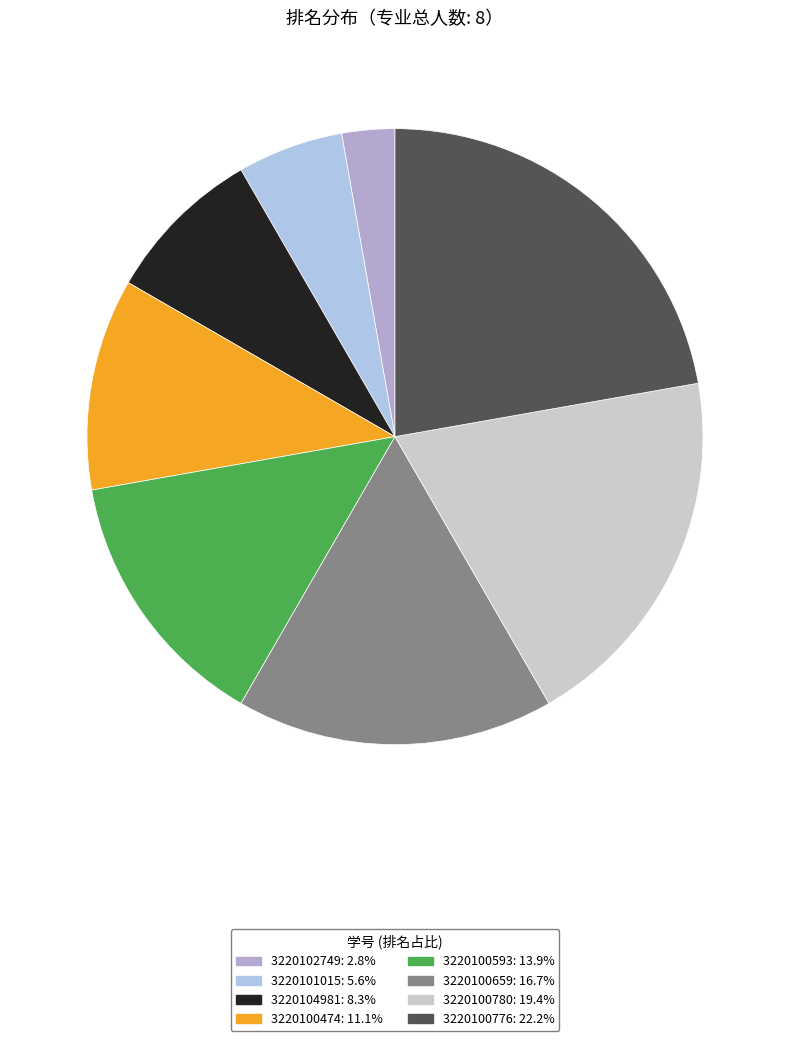

Is there a majority slice in this chart?

No